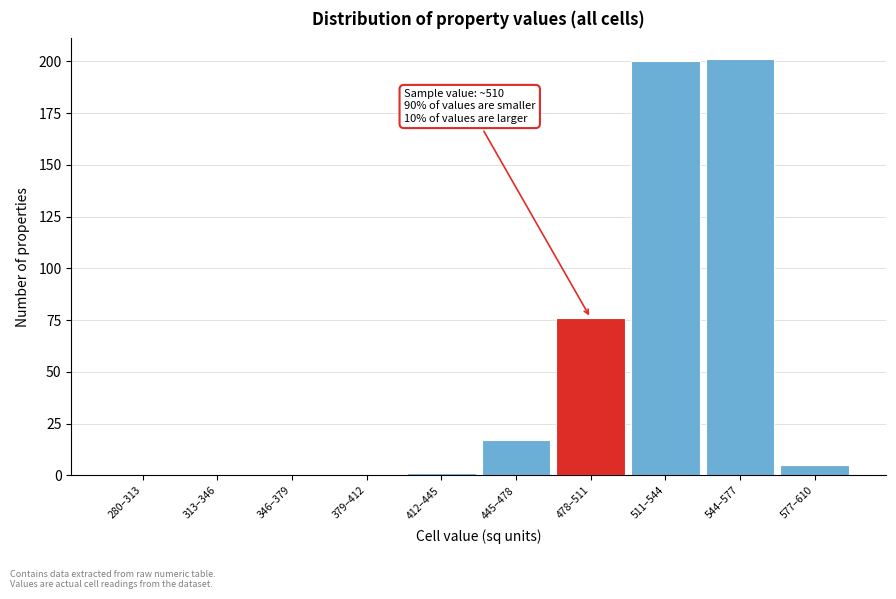

Reading left to right, list all the values displayed in this chart.

280–313=0	313–346=0	346–379=0	379–412=0	412–445=1	445–478=17	478–511=76	511–544=200	544–577=201	577–610=5